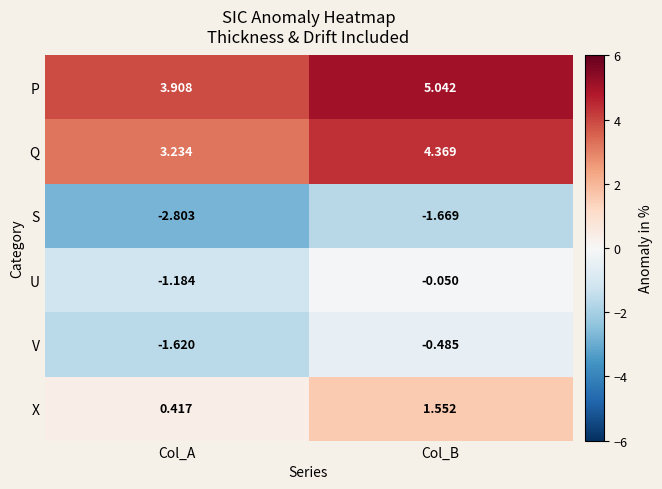

Rank the series by their maximum value, from highest to lowest.

P, Q, X, U, V, S